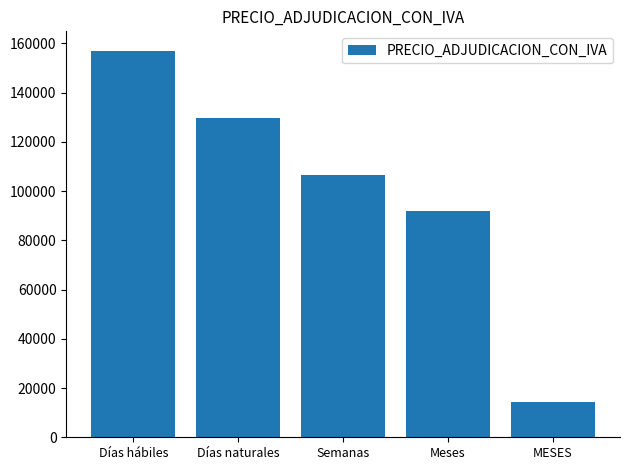

Reading left to right, what are all the values shown in this chart?

Días hábiles=157074.0	Días naturales=129606.3	Semanas=106462.2	Meses=92101.1	MESES=14393.0